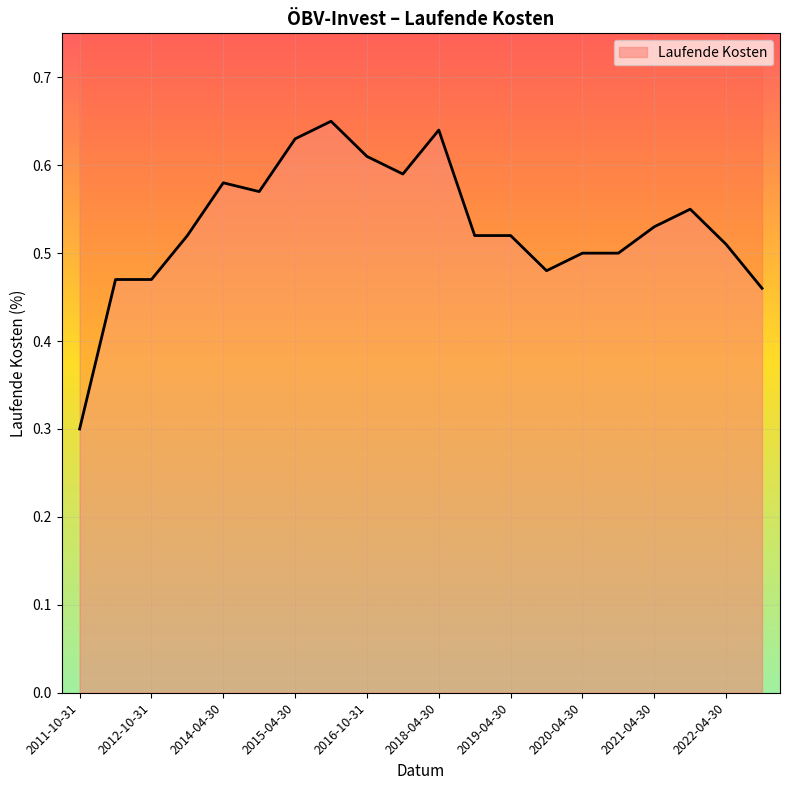

Reading left to right, extract all data points from this chart.

0.3	0.5	0.5	0.5	0.6	0.6	0.6	0.7	0.6	0.6	0.6	0.5	0.5	0.5	0.5	0.5	0.5	0.6	0.5	0.5